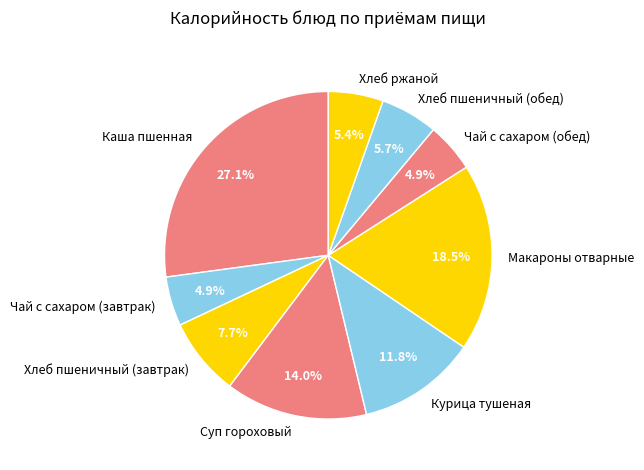

Count the number of slices in the pie.

9